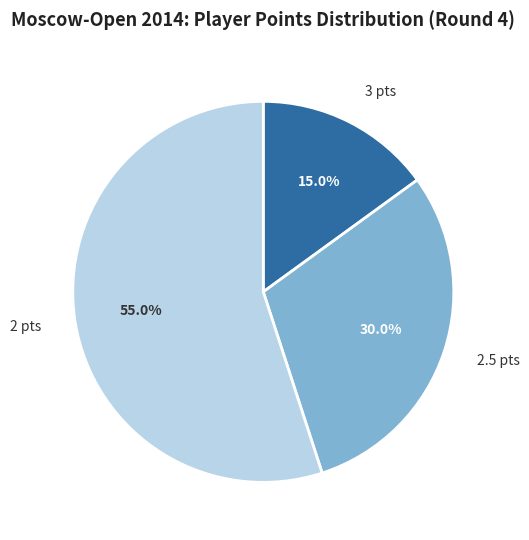

Count the number of slices in the pie.

3